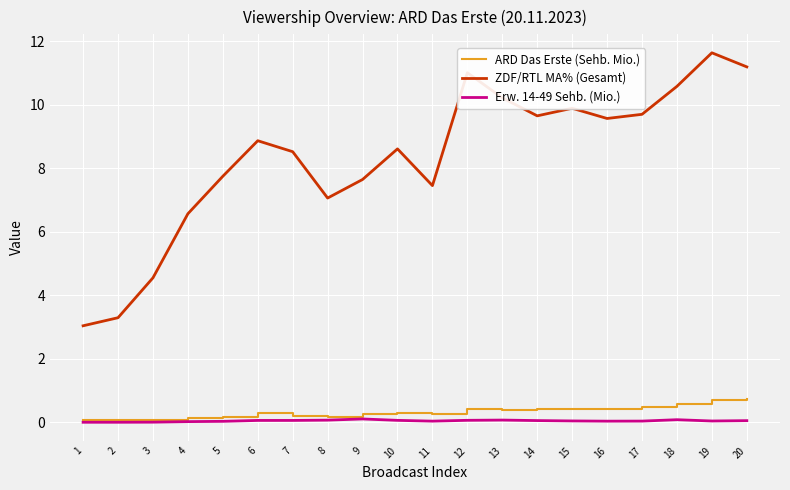

What is the spread (max minus min) of values at 9?

7.5